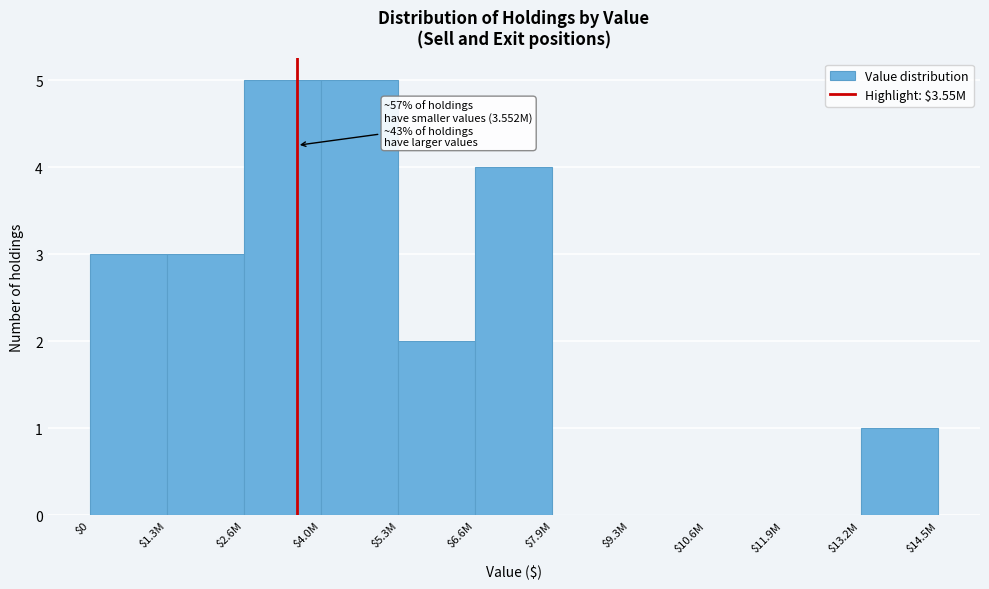

What is the sum of all values?

23